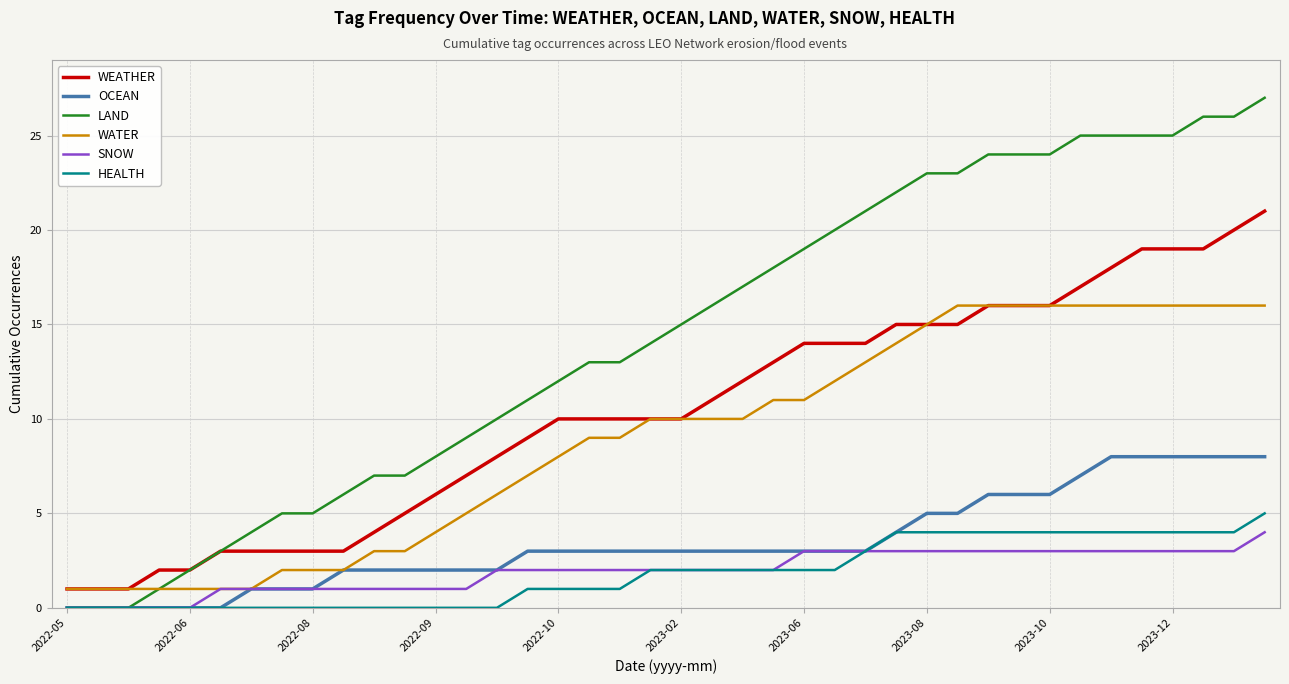

Is this an area chart (filled region under the line)?

No